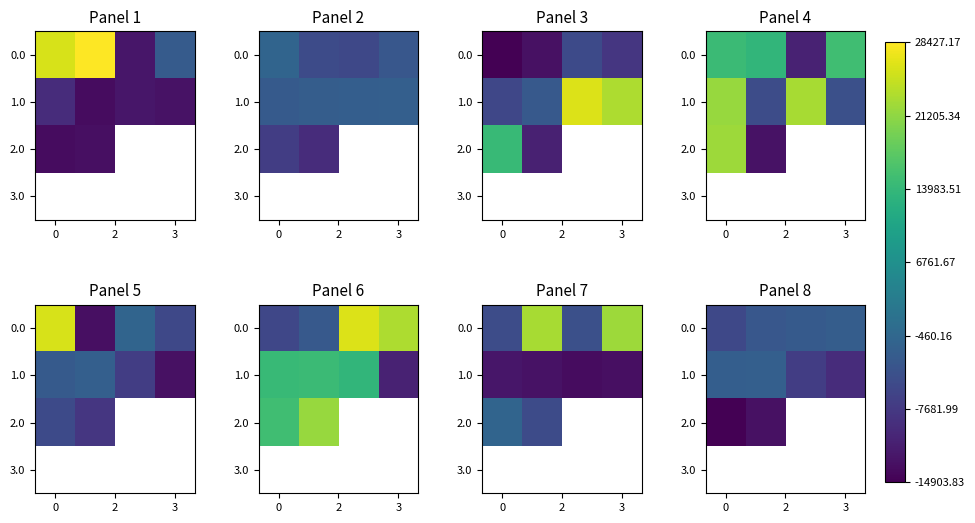

What is the sum of all 1.0 values?

-20410.3